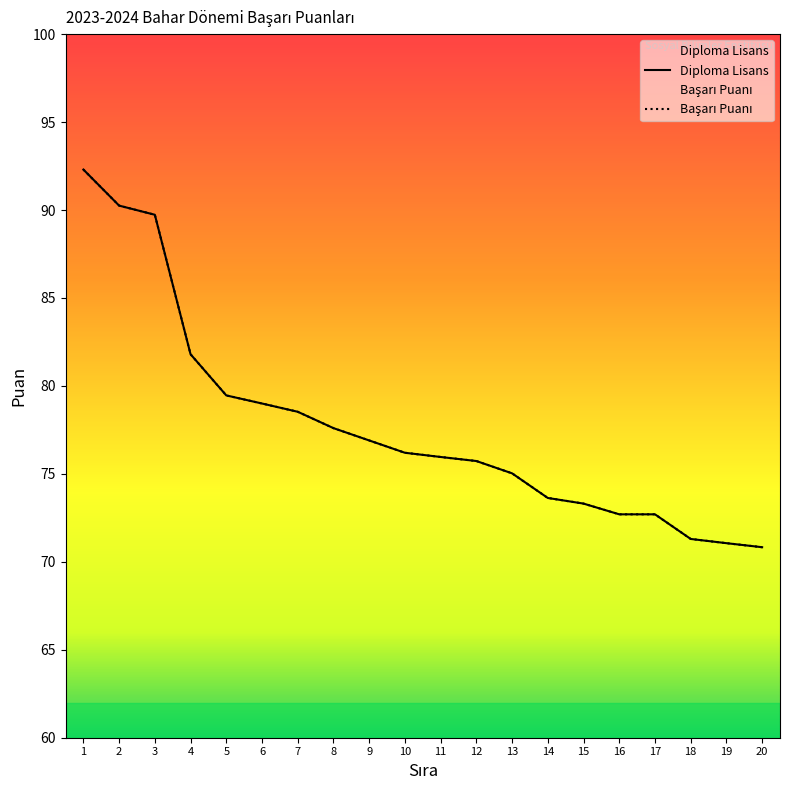

Rank the series at 12 from lowest to highest value.

Diploma Lisans, Başarı Puanı